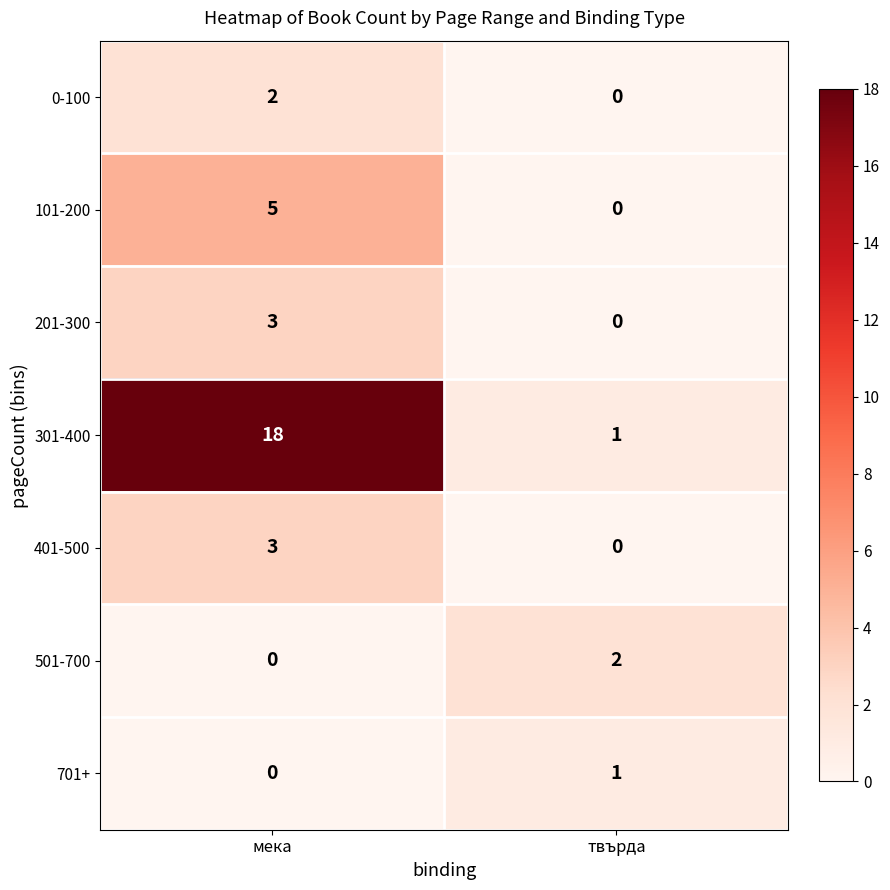

Where is 501-700 nearest to the value 1?

мека